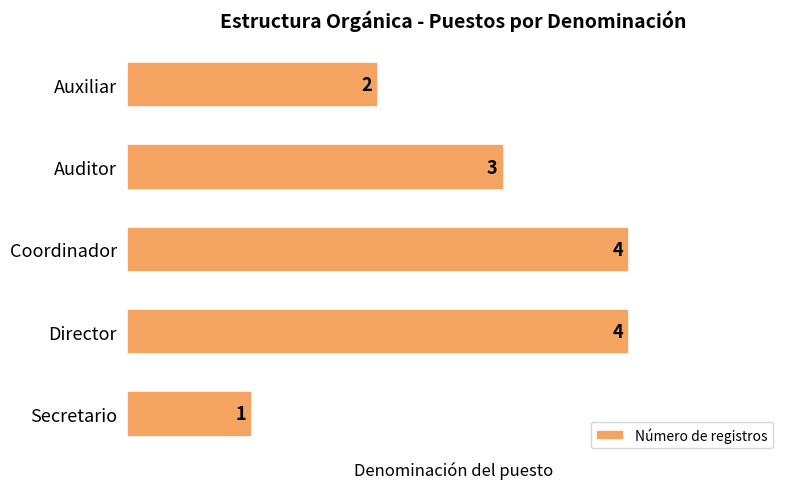

What is the minimum value shown in the chart?

1